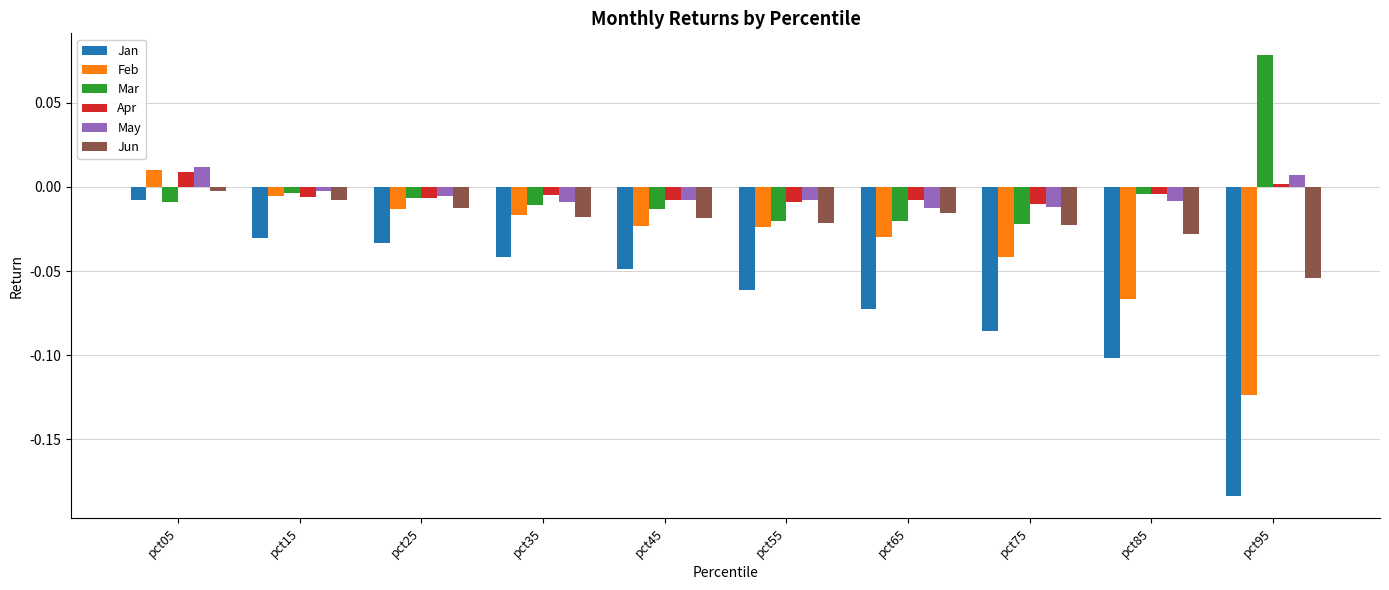

Is it true that May equals -0.0 at pct55?

True